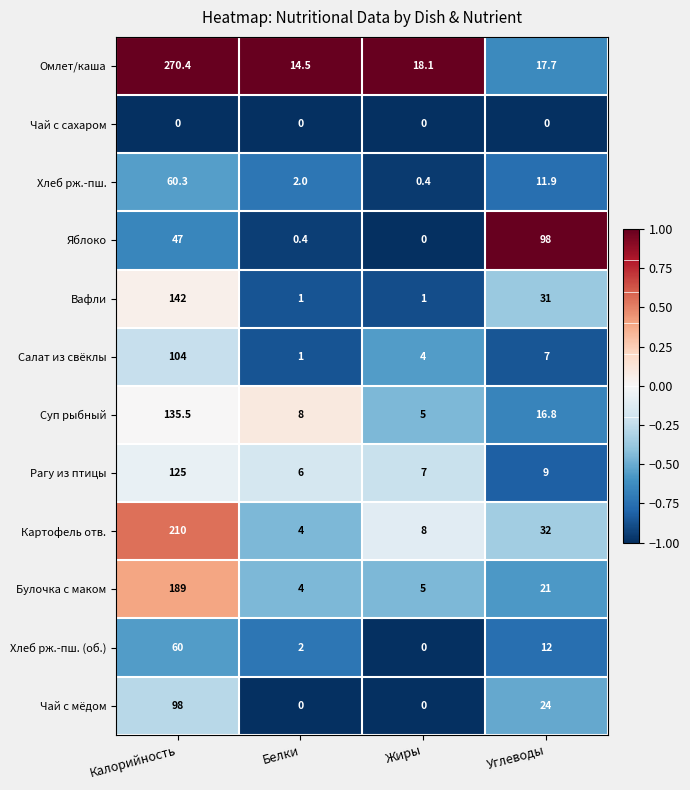

At which label is Вафли closest to 71?

Углеводы